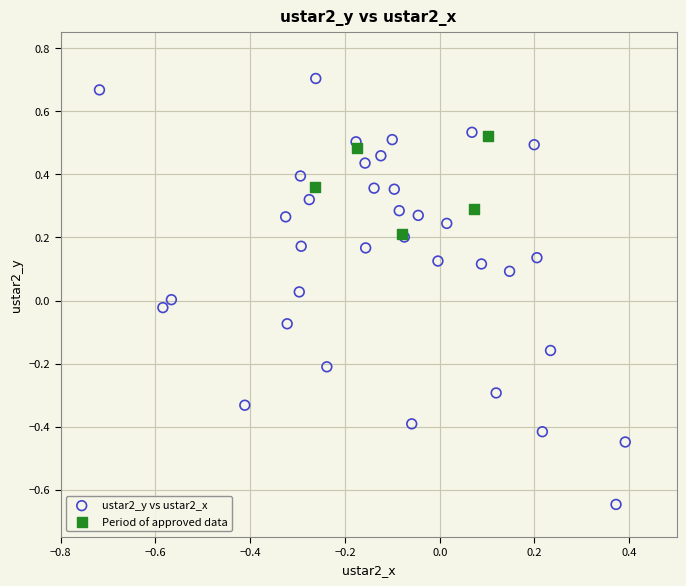

Which series reaches the maximum Y coordinate?

ustar2_y vs ustar2_x